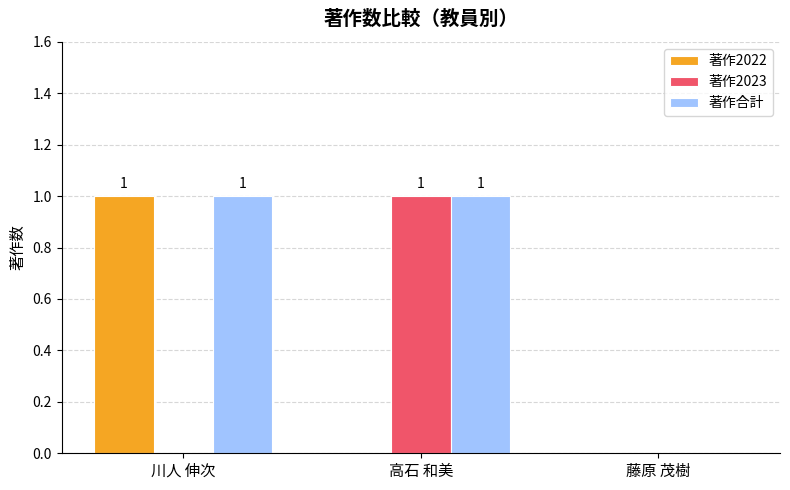

Which series has the largest total across all categories?

著作合計